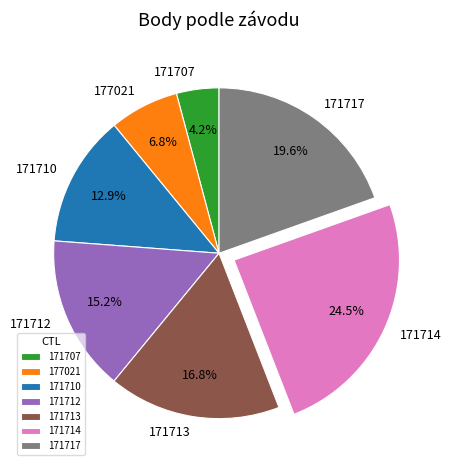

Is there a majority slice in this chart?

No